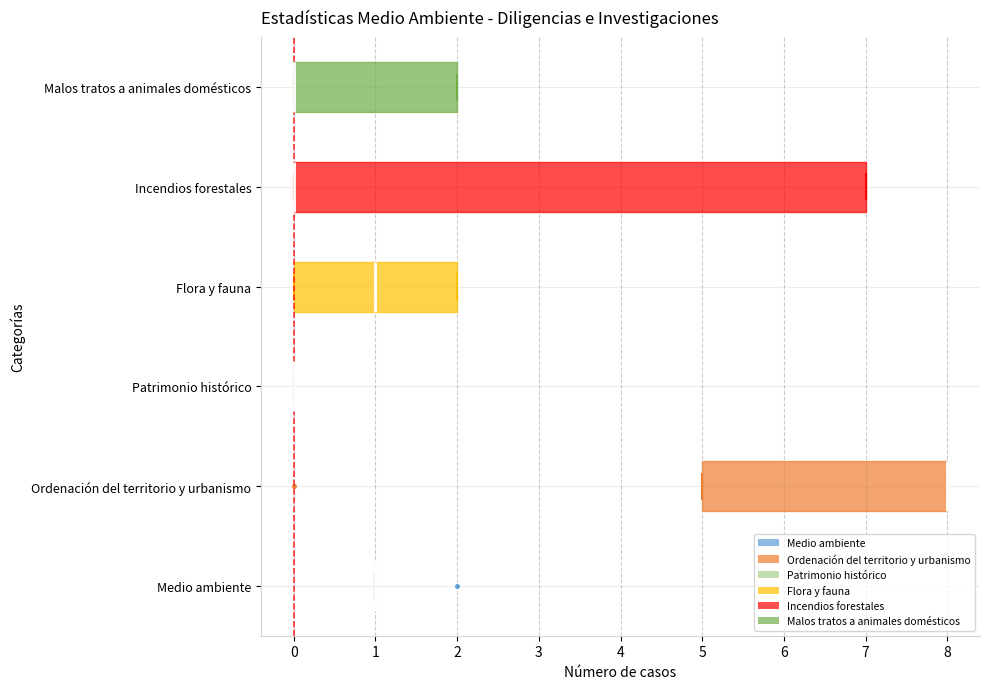

Reading bottom to top, transcribe this box plot: for each box, give where its median line is, the range the box spans, and where its two whiskers end, as read against the x-axis. The values are not printed on the chart, so give them approximately, as read against the axis.

Medio ambiente: box collapsed to a line at 1, whiskers 1 to 1
Ordenación del territorio y urbanismo: median 8 (drawn on the box's right edge), box 5 to 8, whiskers 5 to 8
Patrimonio histórico: box collapsed to a line at 0, whiskers 0 to 0
Flora y fauna: median 1, box 0 to 2, whiskers 0 to 2
Incendios forestales: median 0 (drawn on the box's left edge), box 0 to 7, whiskers 0 to 7
Malos tratos a animales domésticos: median 0 (drawn on the box's left edge), box 0 to 2, whiskers 0 to 2